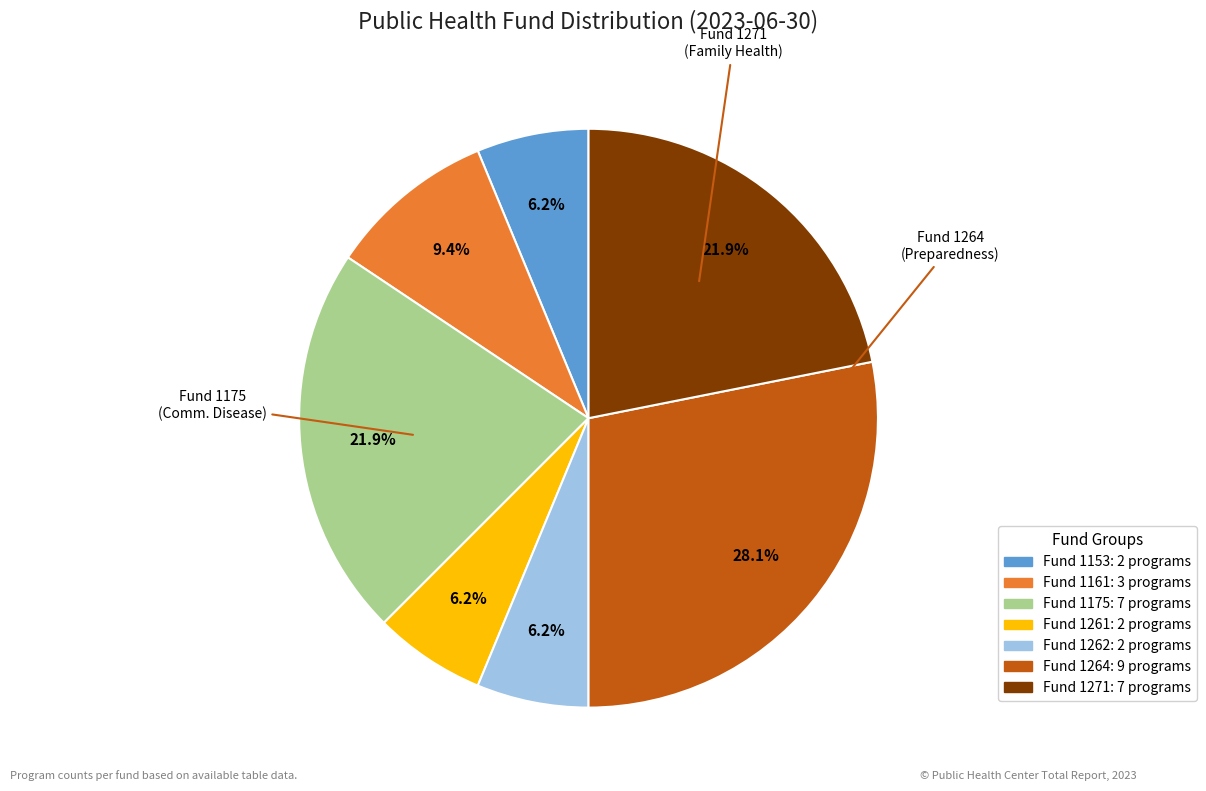

To the nearest percent, what percentage of the pie is Fund 1153?

6%